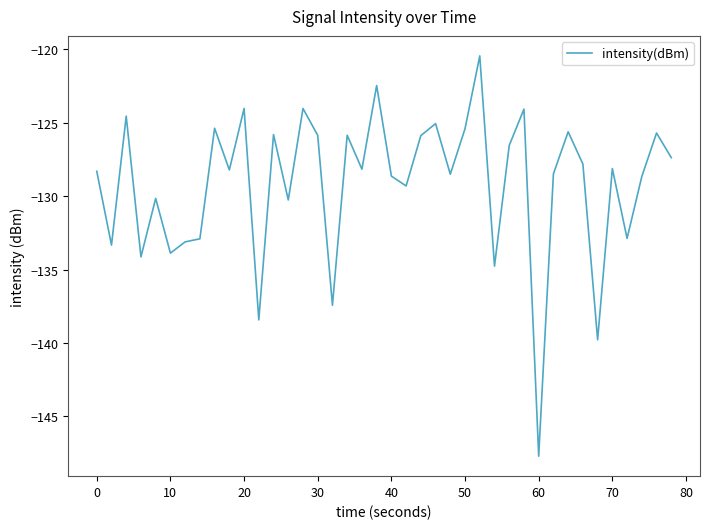

What is the minimum value shown in the chart?

-147.7